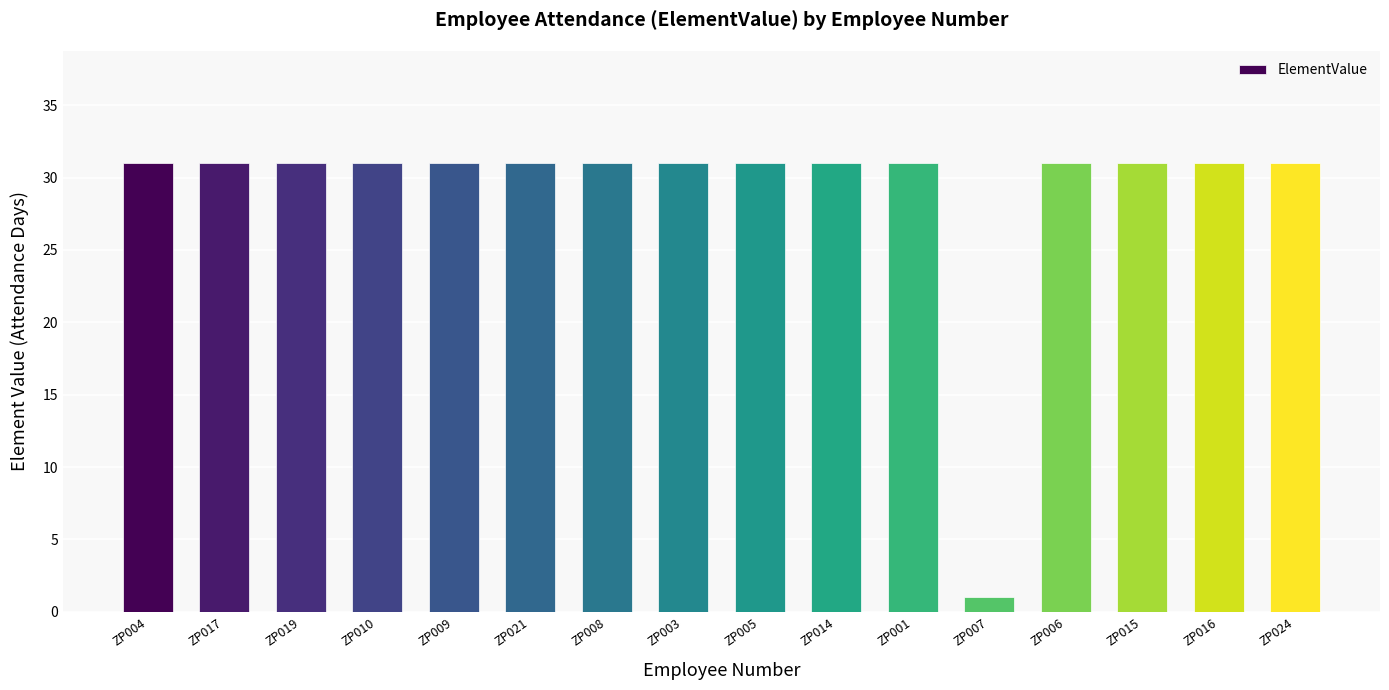

What is the minimum value shown in the chart?

1